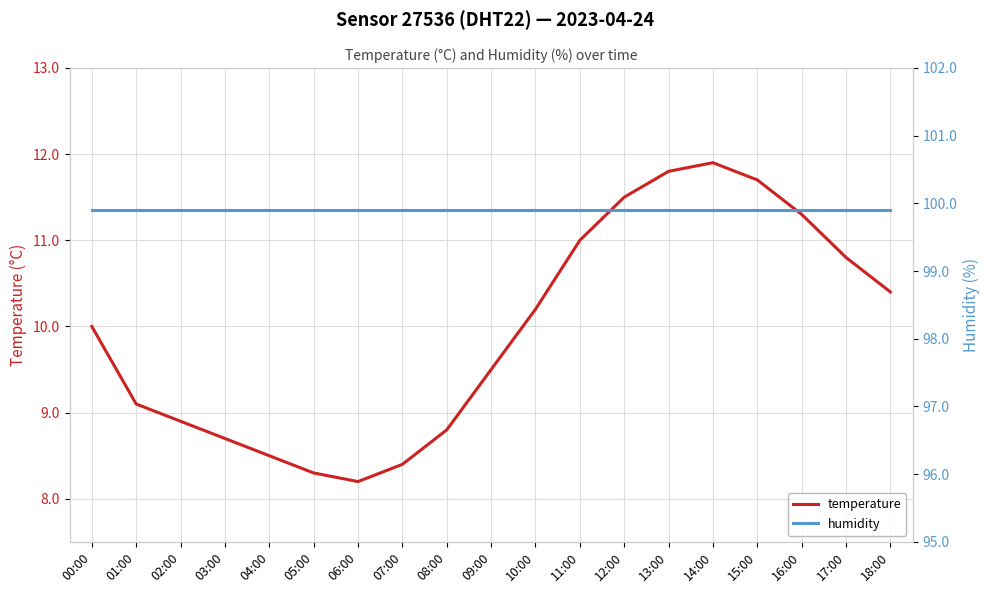

Reading left to right, what are all the values shown in this chart?

temperature: 10.0	9.1	8.9	8.7	8.5	8.3	8.2	8.4	8.8	9.5	10.2	11.0	11.5	11.8	11.9	11.7	11.3	10.8	10.4
humidity: 99.9	99.9	99.9	99.9	99.9	99.9	99.9	99.9	99.9	99.9	99.9	99.9	99.9	99.9	99.9	99.9	99.9	99.9	99.9